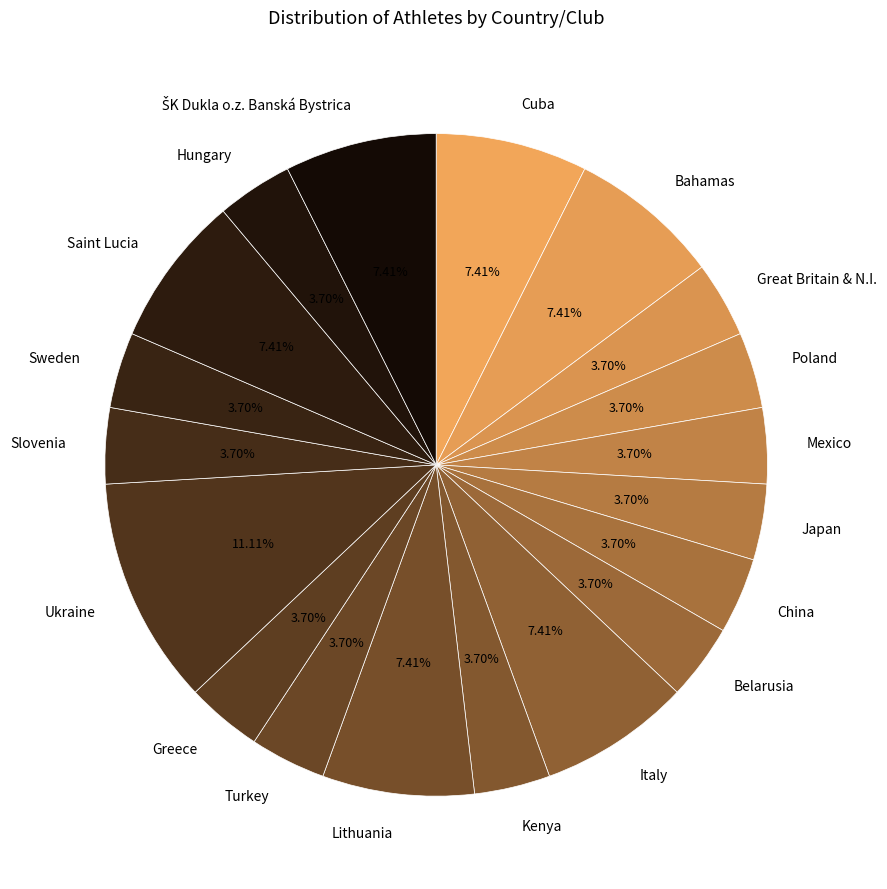

Is China the majority of the pie?

No